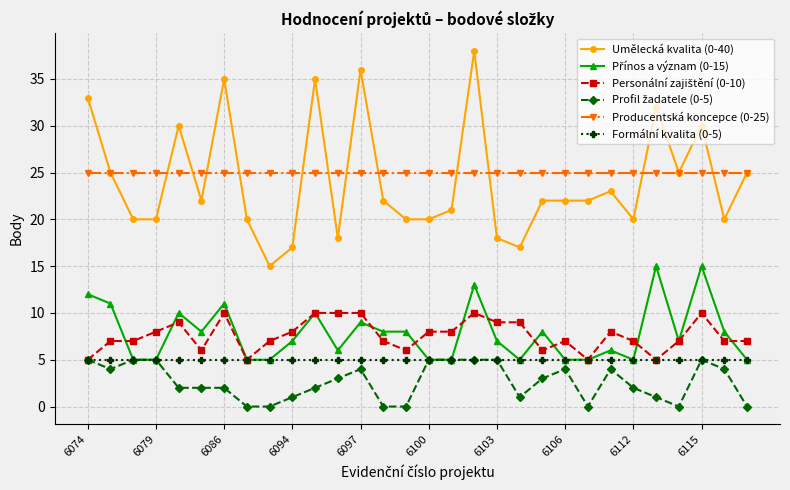

Which series has the largest range (max minus min)?

Umělecká kvalita (0-40)